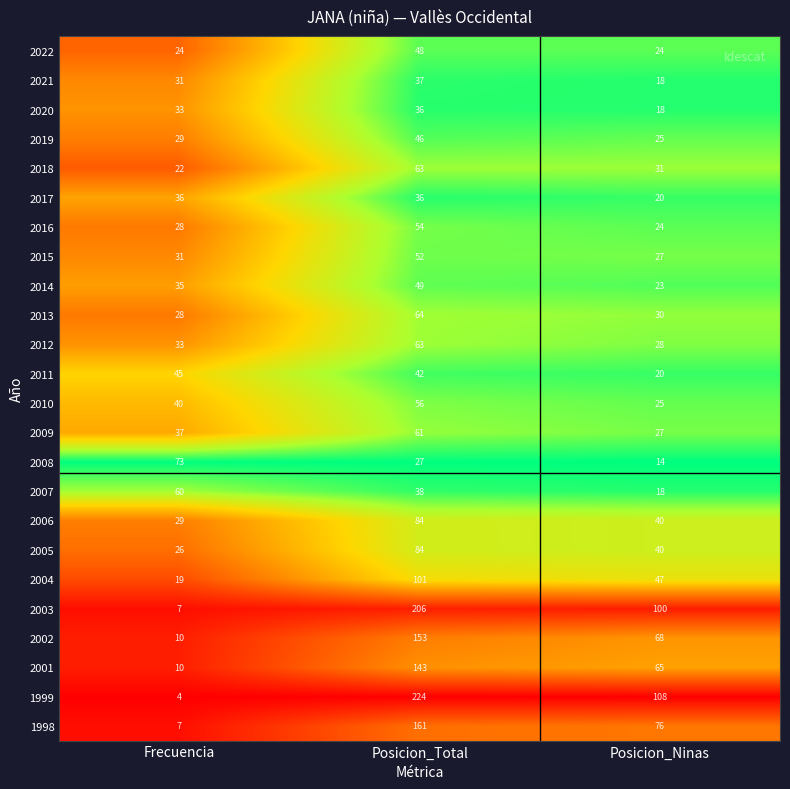

Where is 2016 nearest to the value 39?

Frecuencia